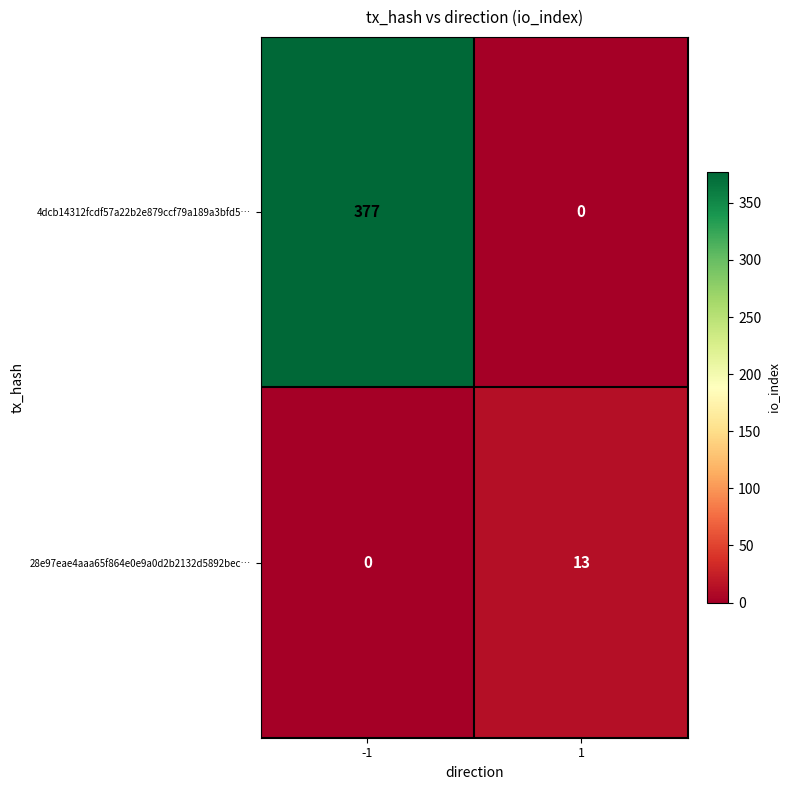

How many categories are shown in the chart?

2